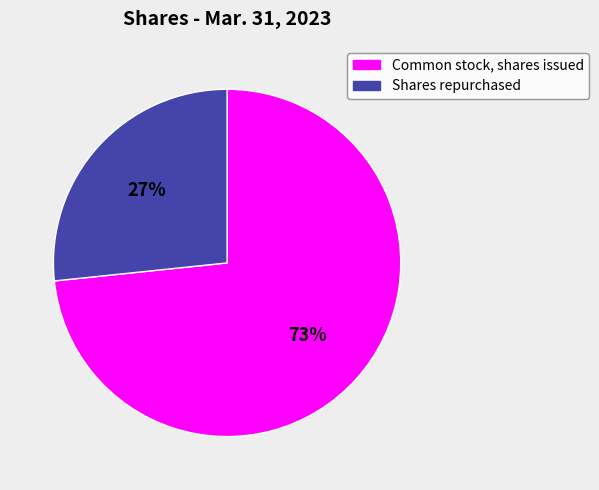

To the nearest percent, what percentage of the pie is Common stock, shares issued?

73%